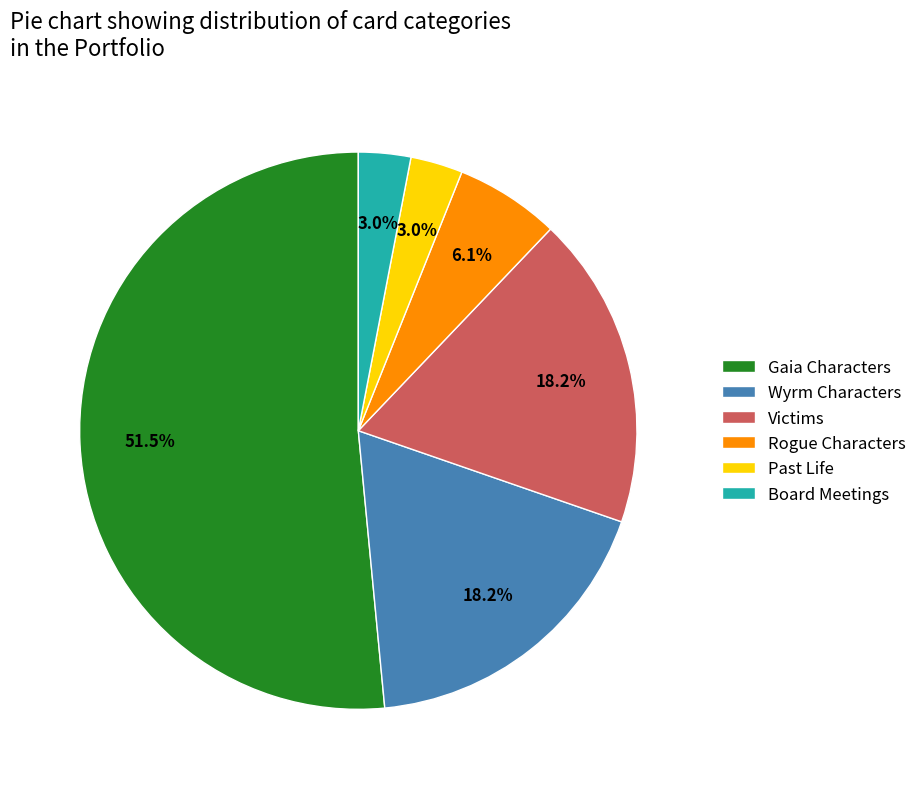

To the nearest percent, what is the difference between the Past Life and Rogue Characters slice percentages?

3%